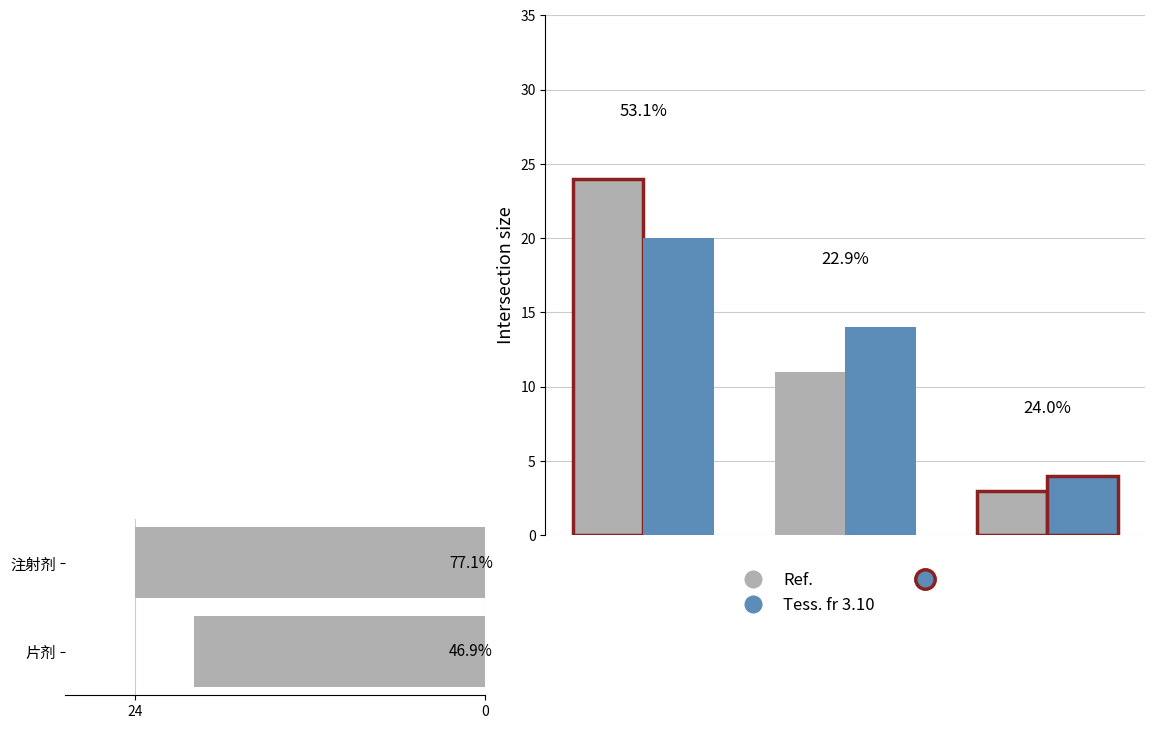

Where does the Tess. fr 3.10 series first go above 14?

片剂